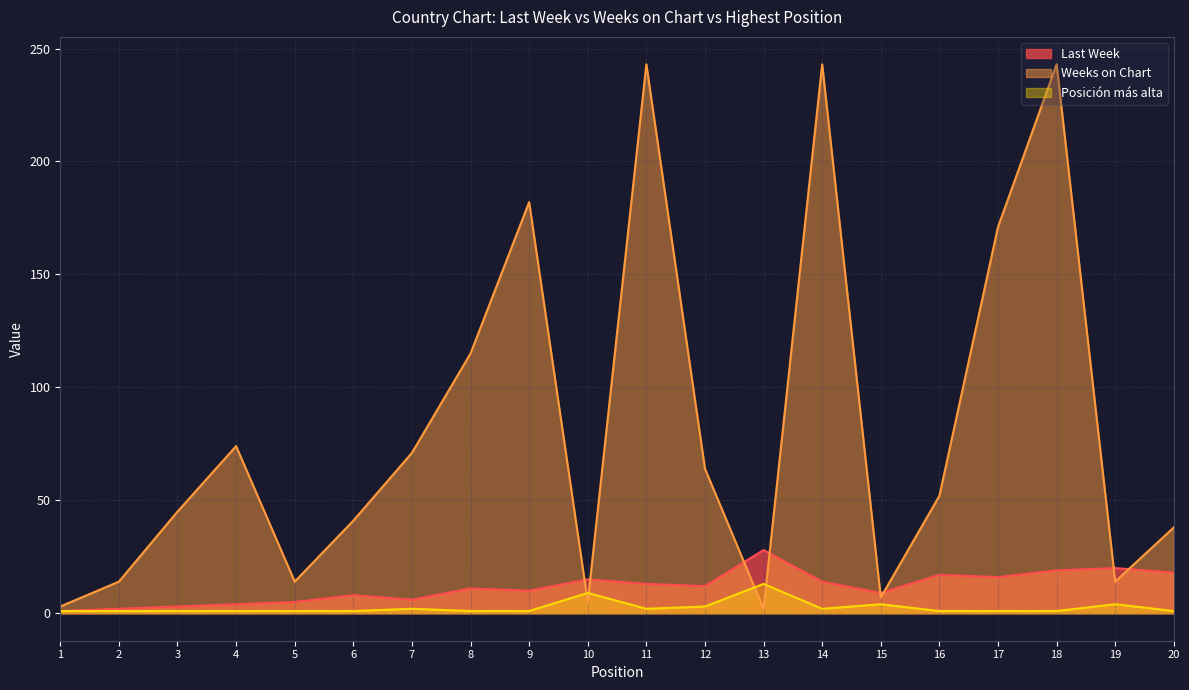

Rank the categories by Weeks on Chart value from highest to lowest.

11, 14, 18, 9, 17, 8, 4, 7, 12, 16, 3, 6, 20, 2, 5, 19, 15, 10, 1, 13